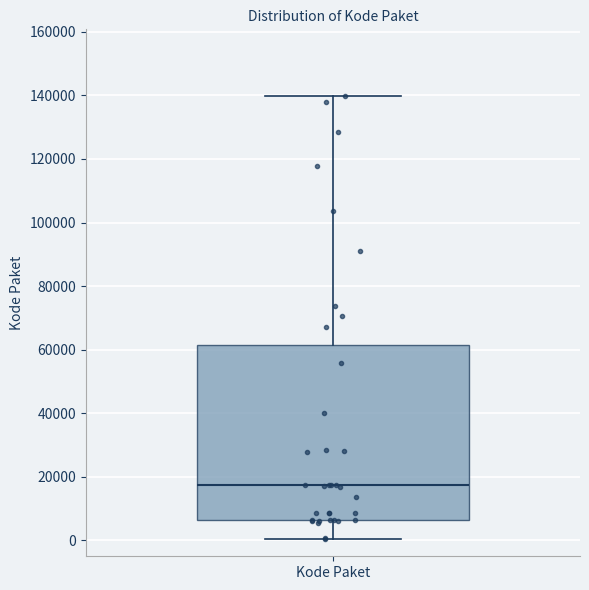

Where does the lower whisker of the box for Kode Paket end on the y-axis? The values are not printed on the chart, so give them approximately, as read against the axis.

0